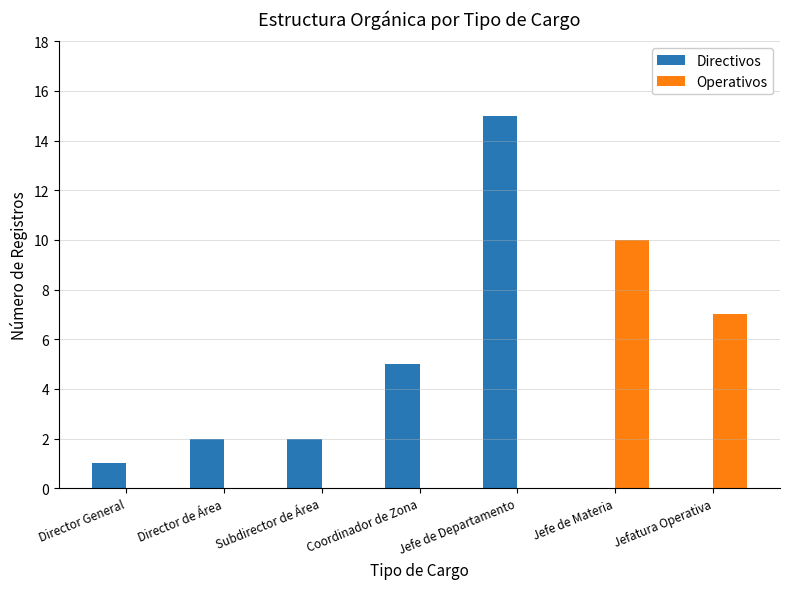

What is the sum of the Directivos values at Director de Área and Subdirector de Área?

4